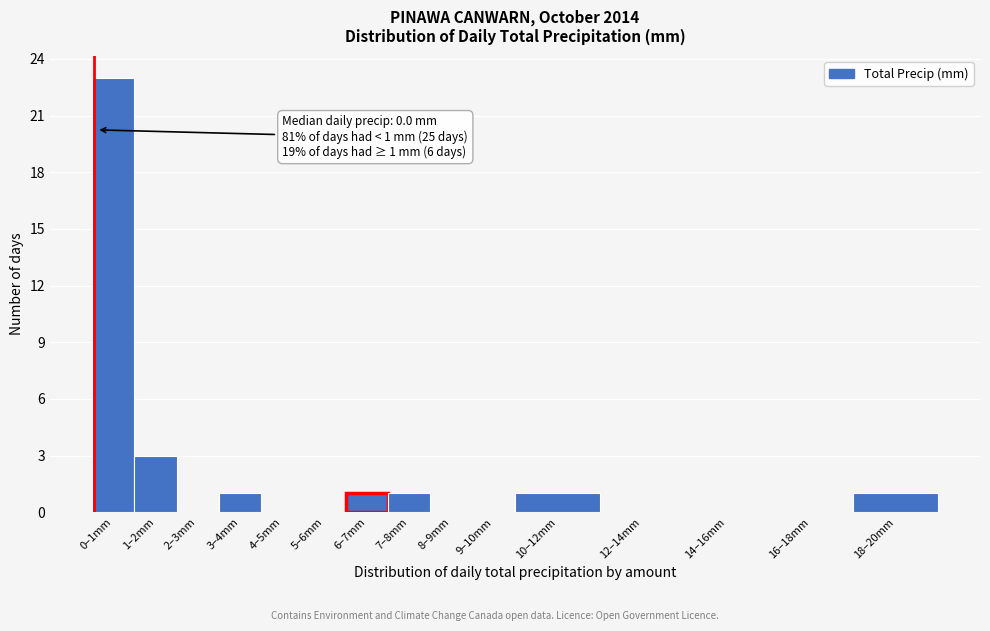

Reading left to right, transcribe all the data shown in this chart.

0–1mm=23	1–2mm=3	2–3mm=0	3–4mm=1	4–5mm=0	5–6mm=0	6–7mm=1	7–8mm=1	8–9mm=0	9–10mm=0	10–12mm=1	12–14mm=0	14–16mm=0	16–18mm=0	18–20mm=1